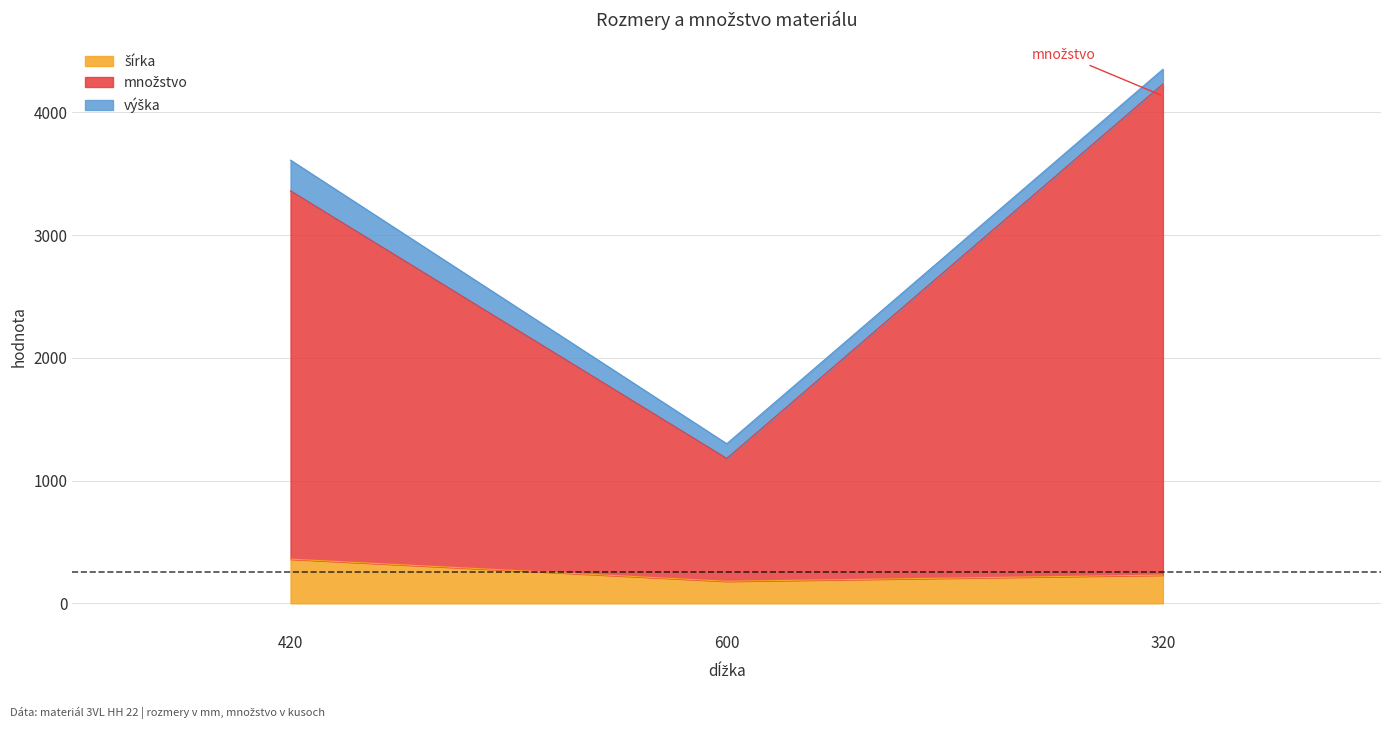

Between 600 and 320, which series saw the biggest shift?

množstvo